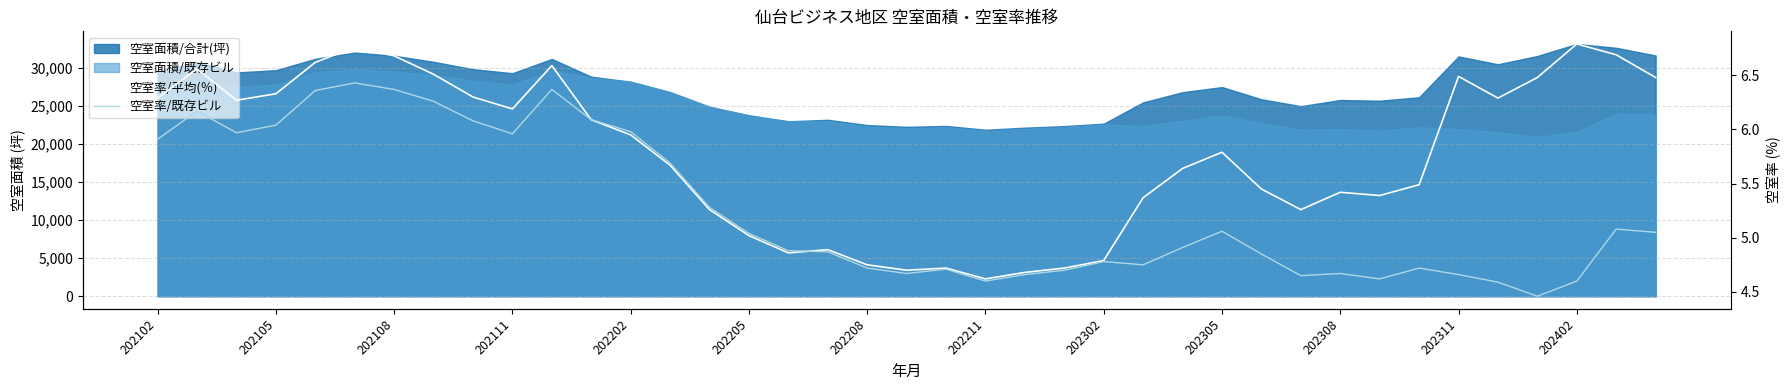

At which label does 空室率/既存ビル reach its minimum?

35